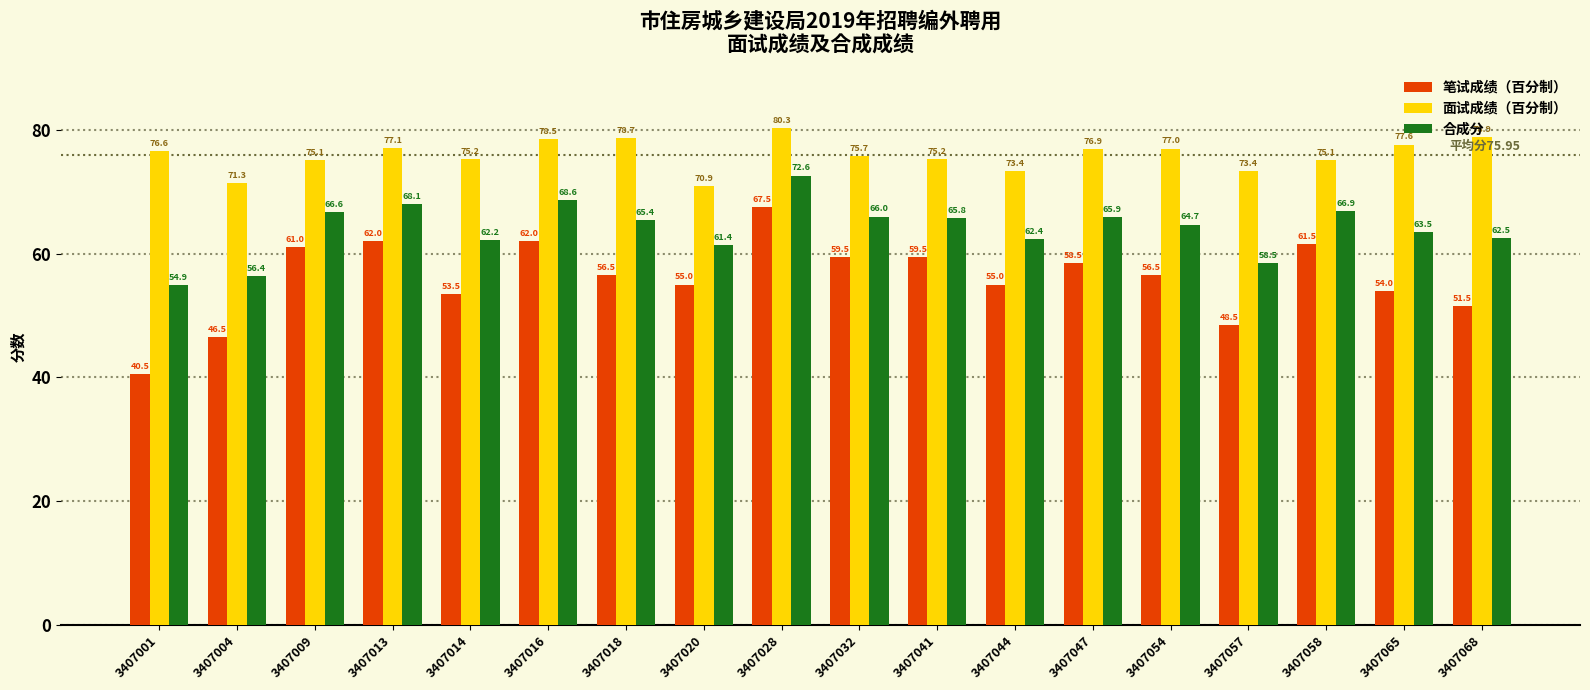

Count the number of data series in this chart.

3